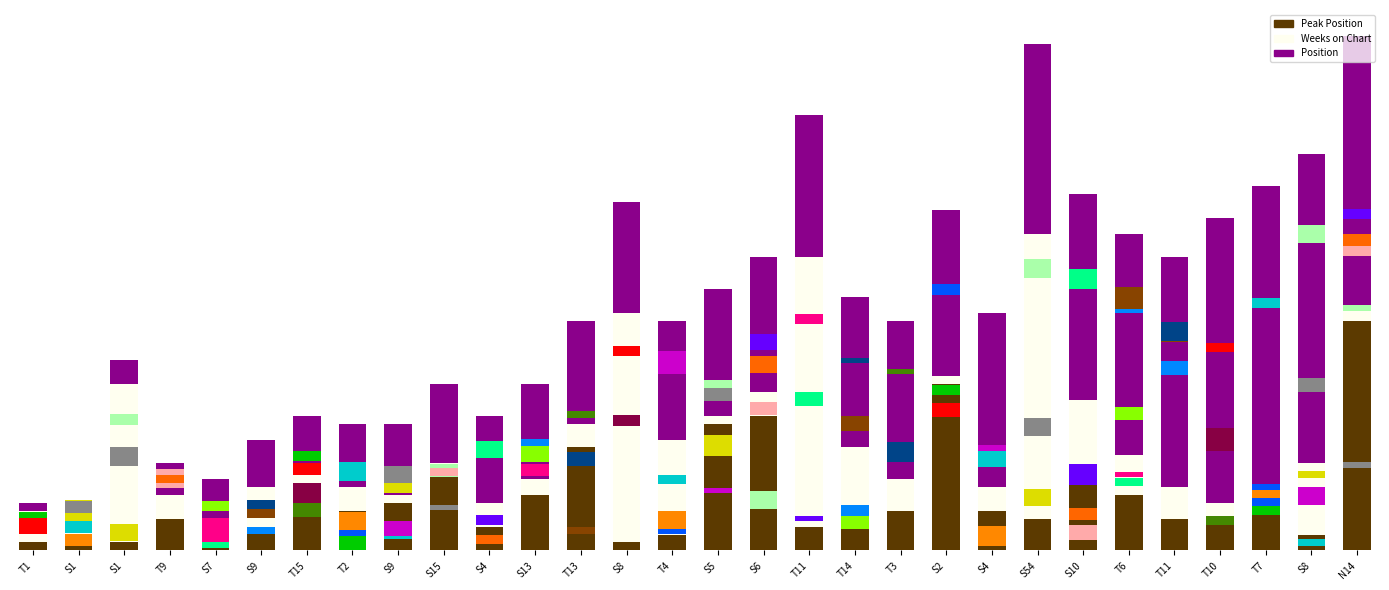

Is it true that Weeks on Chart equals 7 at T11?

False